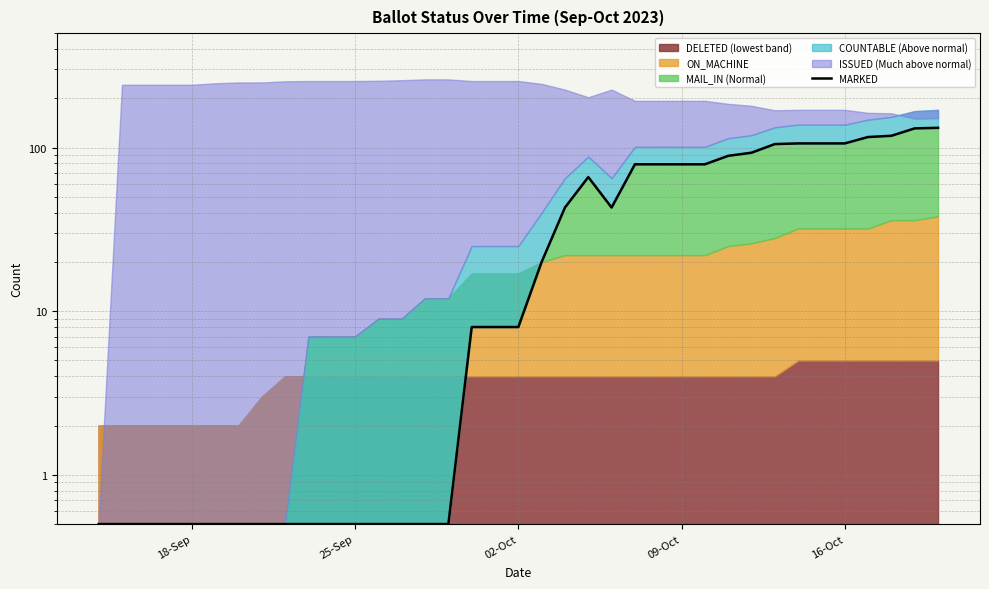

What is the difference between the maximum and second lowest values?

131.5